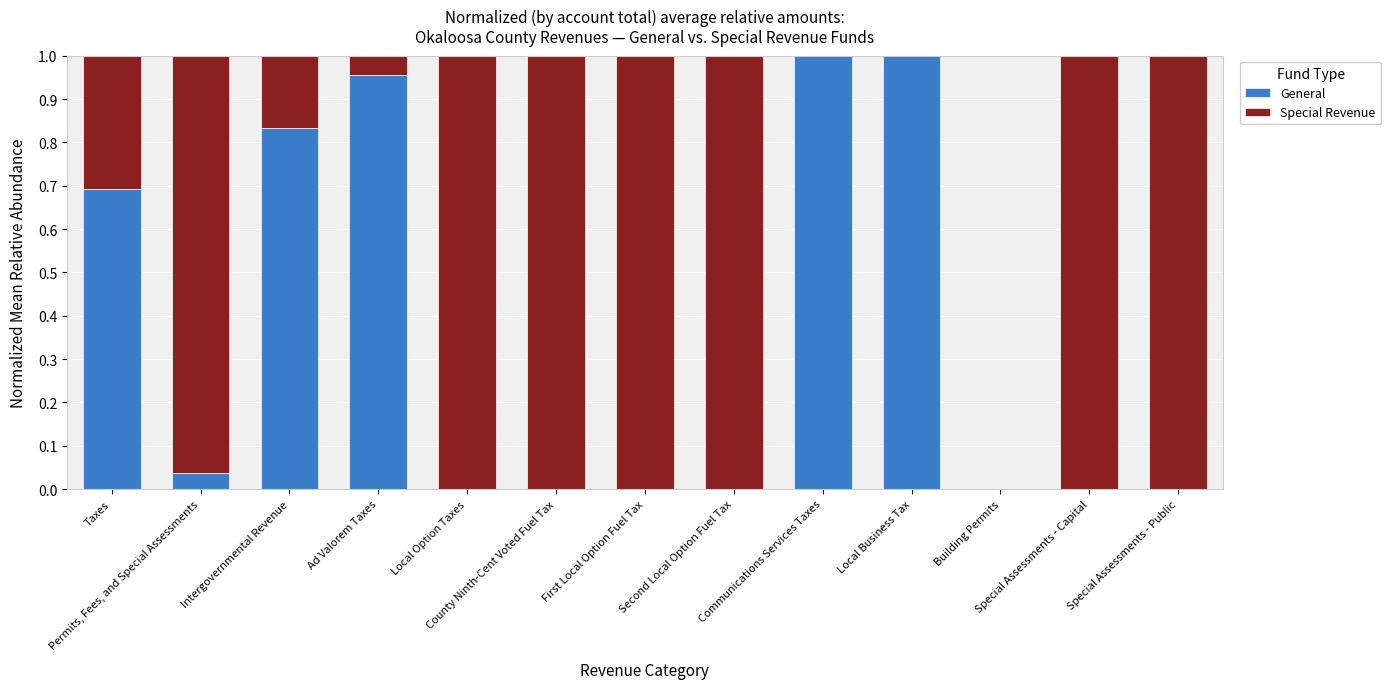

What is the sum of all General values?

4.5